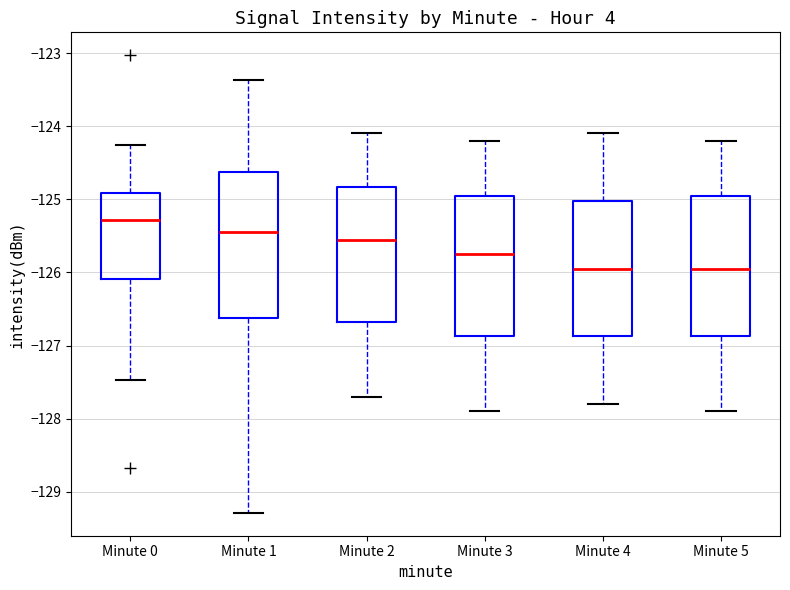

Reading left to right, transcribe this box plot: for each box, give where its median line is, the range the box spans, and where its two whiskers end, as read against the y-axis. The values are not printed on the chart, so give them approximately, as read against the axis.

Minute 0: median -125.3, box -126.1 to -124.9, whiskers -127.5 to -124.3
Minute 1: median -125.4, box -126.6 to -124.6, whiskers -129.3 to -123.4
Minute 2: median -125.5, box -126.7 to -124.8, whiskers -127.7 to -124.1
Minute 3: median -125.7, box -126.9 to -124.9, whiskers -127.9 to -124.2
Minute 4: median -125.9, box -126.9 to -125.0, whiskers -127.8 to -124.1
Minute 5: median -125.9, box -126.9 to -124.9, whiskers -127.9 to -124.2